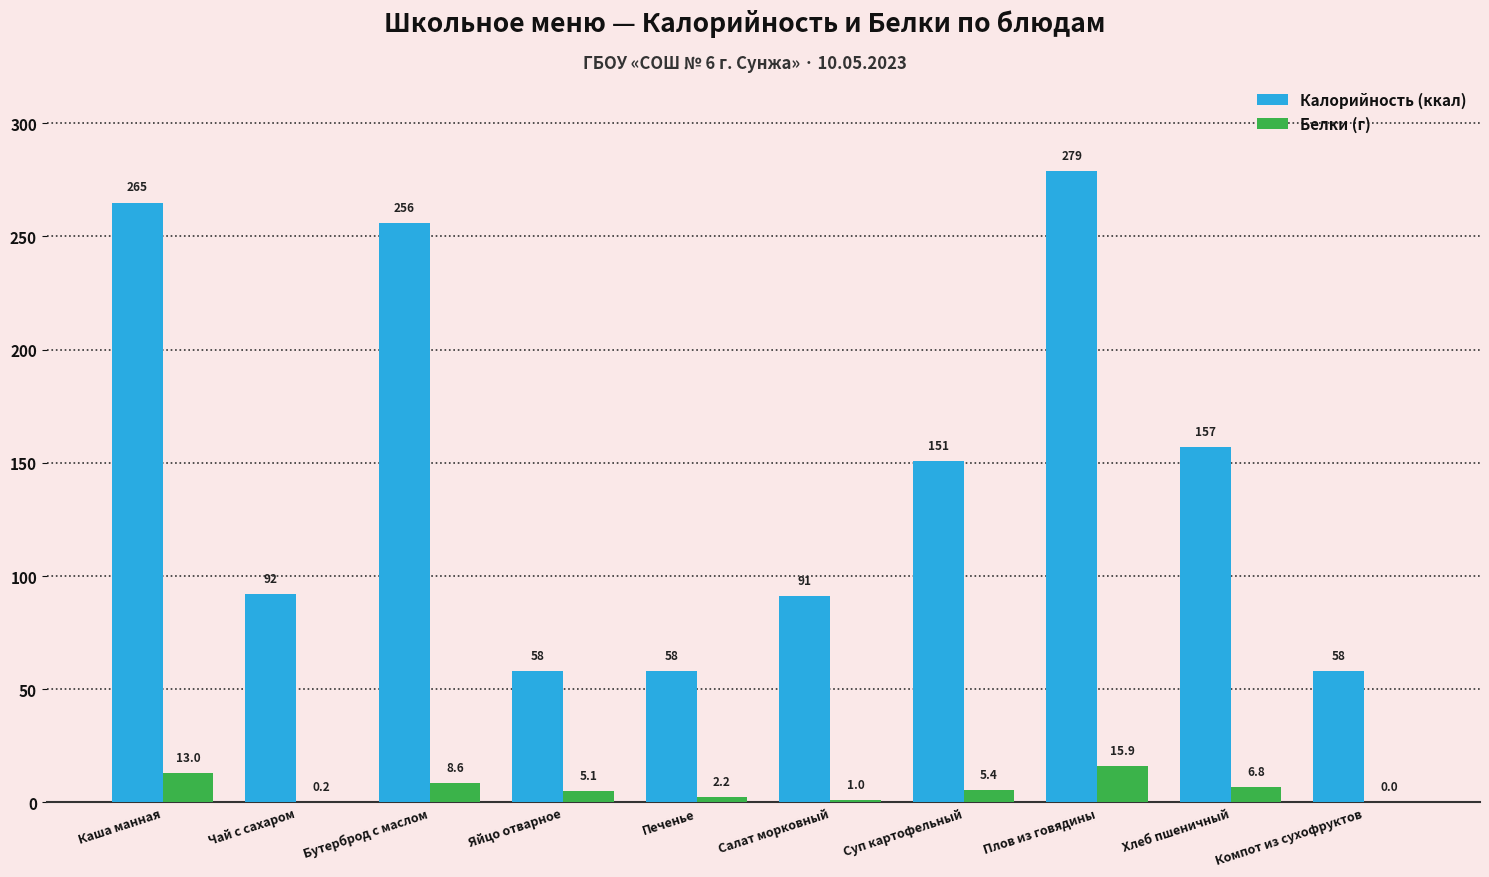

True or false: Калорийность (ккал) has a value of 150.2 at Чай с сахаром.

False